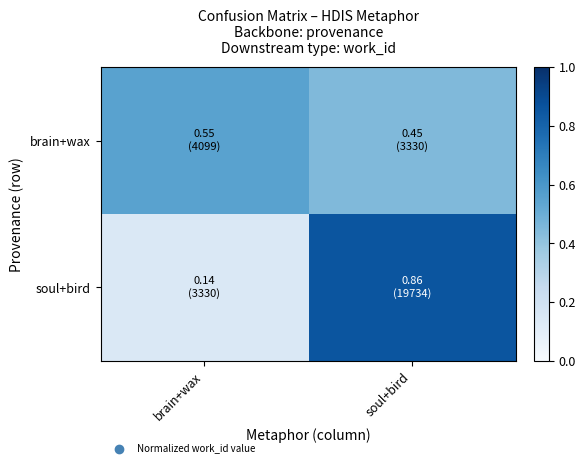

Which series has the largest total across all categories?

brain+wax